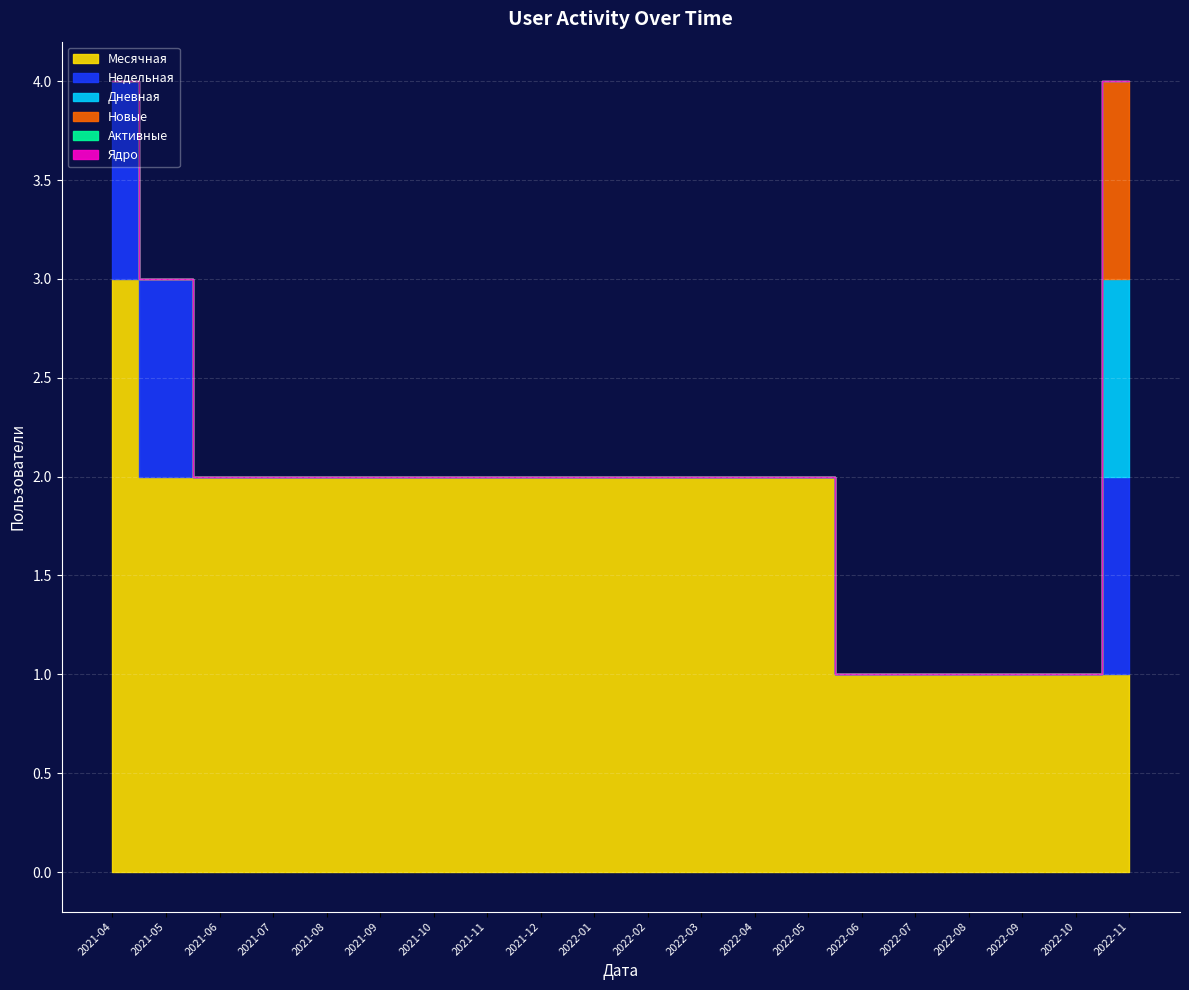

List the labels in order of Активные value, largest first.

2021-04, 2021-05, 2021-06, 2021-07, 2021-08, 2021-09, 2021-10, 2021-11, 2021-12, 2022-01, 2022-02, 2022-03, 2022-04, 2022-05, 2022-06, 2022-07, 2022-08, 2022-09, 2022-10, 2022-11